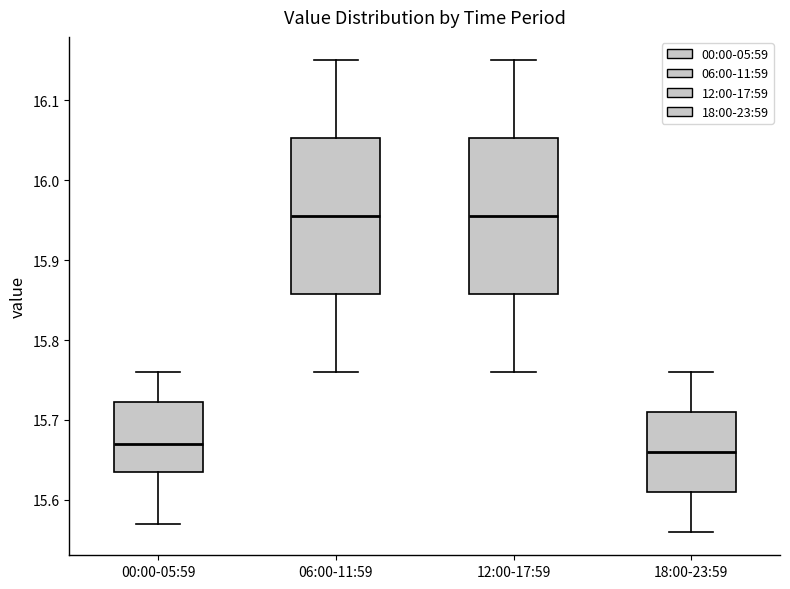

Reading left to right, transcribe this box plot: for each box, give where its median line is, the range the box spans, and where its two whiskers end, as read against the y-axis. The values are not printed on the chart, so give them approximately, as read against the axis.

00:00-05:59: median 15.67, box 15.64 to 15.72, whiskers 15.57 to 15.76
06:00-11:59: median 15.96, box 15.86 to 16.05, whiskers 15.76 to 16.15
12:00-17:59: median 15.96, box 15.86 to 16.05, whiskers 15.76 to 16.15
18:00-23:59: median 15.66, box 15.61 to 15.71, whiskers 15.56 to 15.76